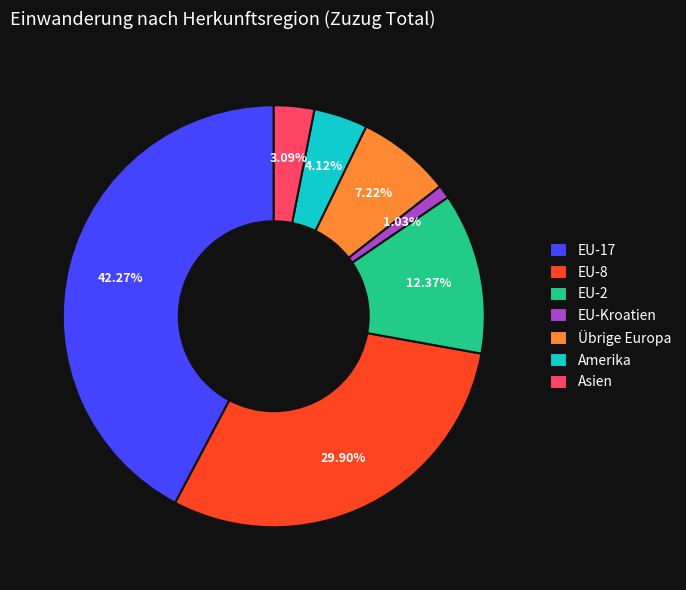

To the nearest percent, what portion does Übrige Europa represent?

7%